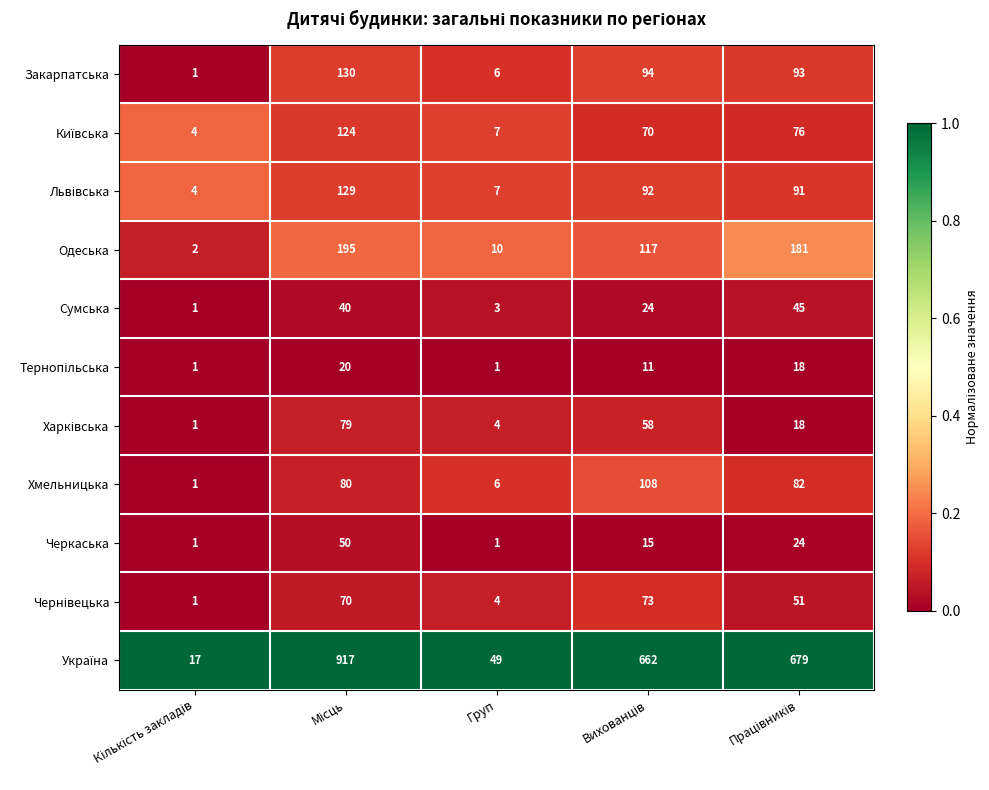

What is the average value of the Хмельницька series?

55